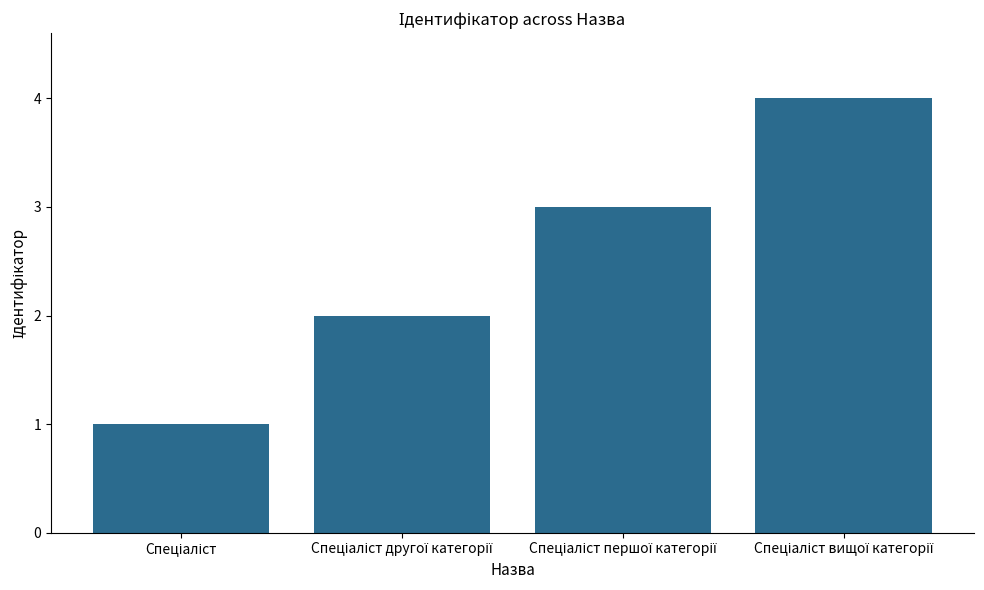

Count the number of data series in this chart.

1